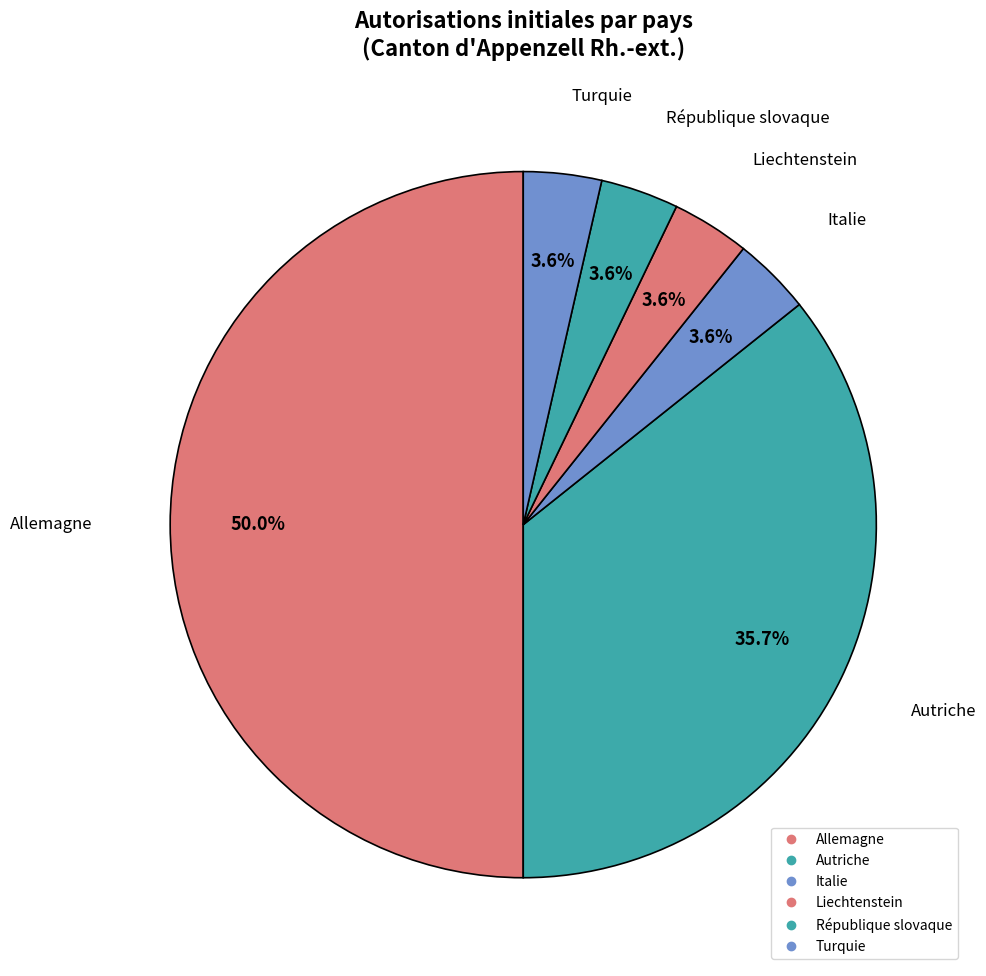

Count the number of slices in the pie.

6